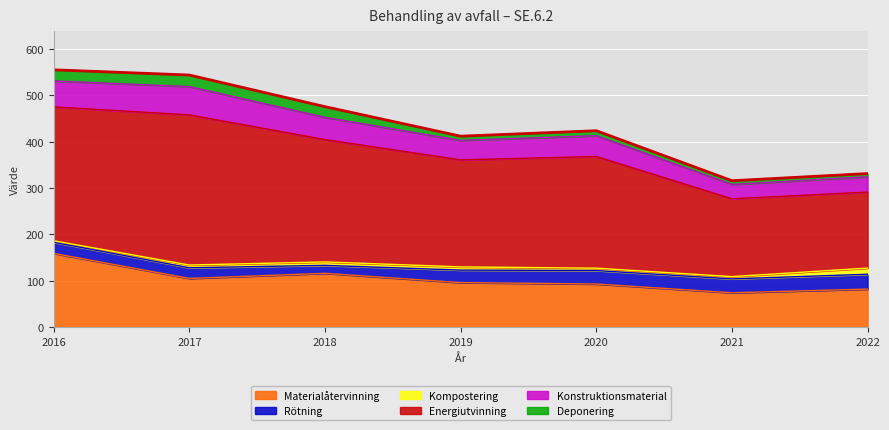

True or false: Kompostering and Materialåtervinning intersect in this chart.

False